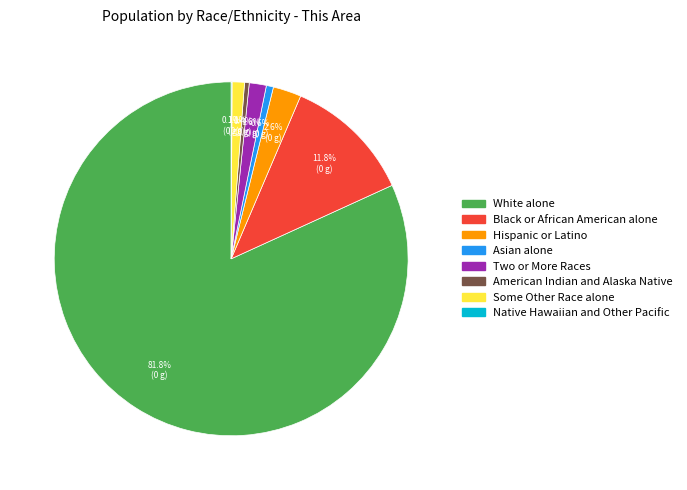

Approximately how many times larger is the value at White alone compared to Asian alone?

125.9